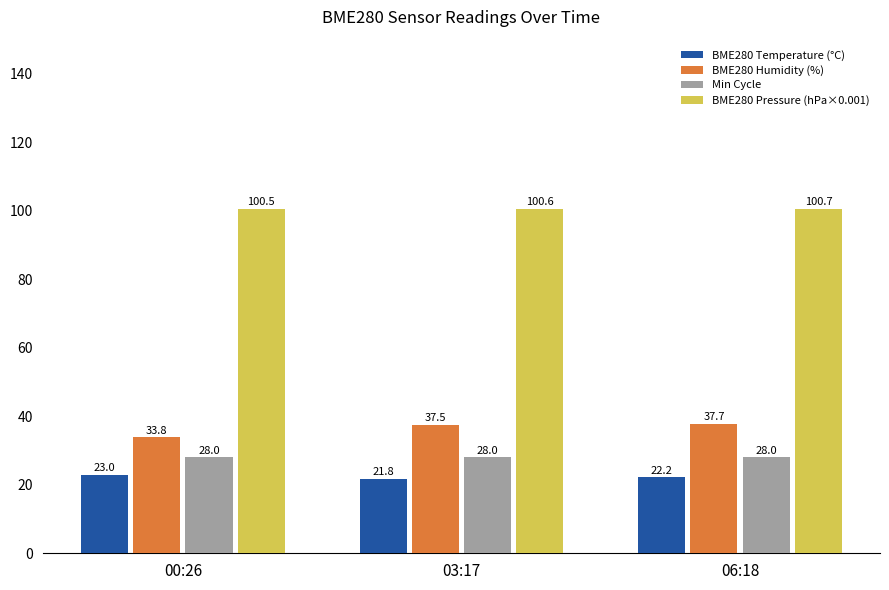

What is the label of the 1st bar from the left?

00:26